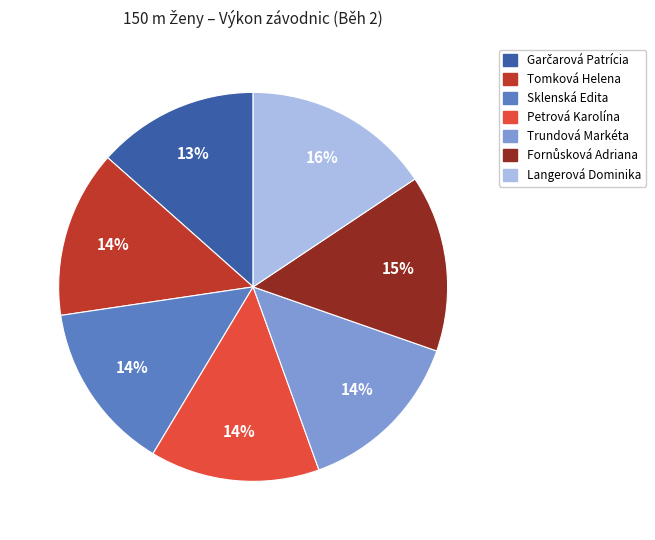

To the nearest percent, what percentage of the pie is Tomková Helena?

14%